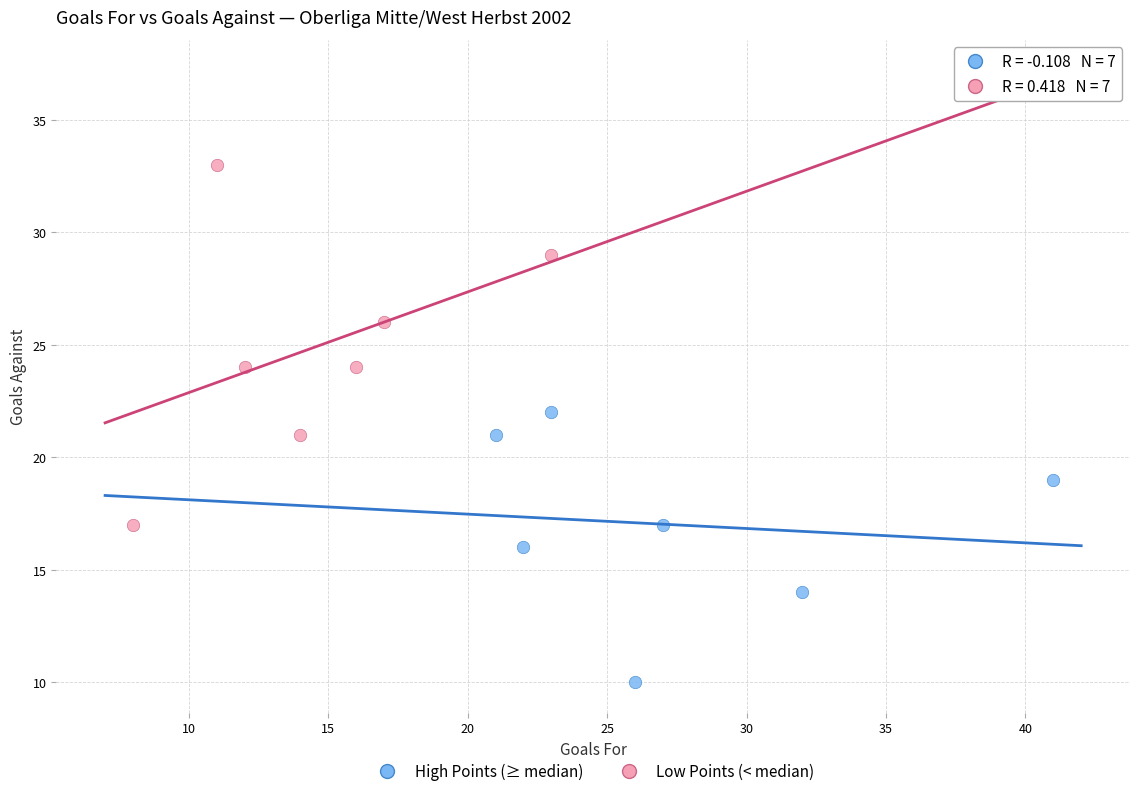

Which series contains the lowest Y value?

High Points (≥ median)